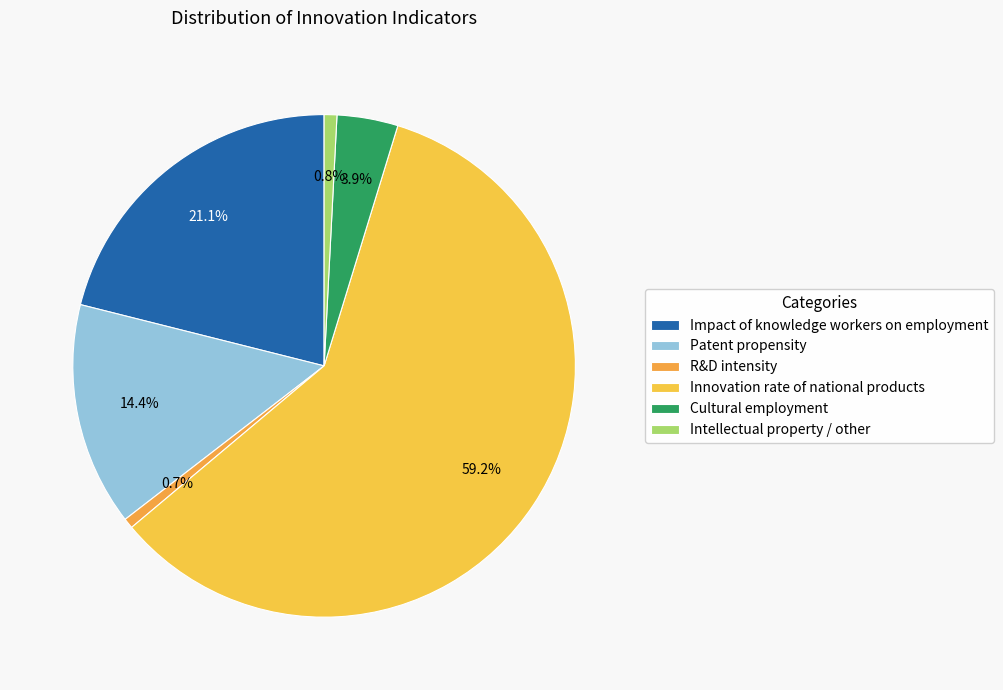

The R&D intensity slice represents 10% of the pie. True or false?

False